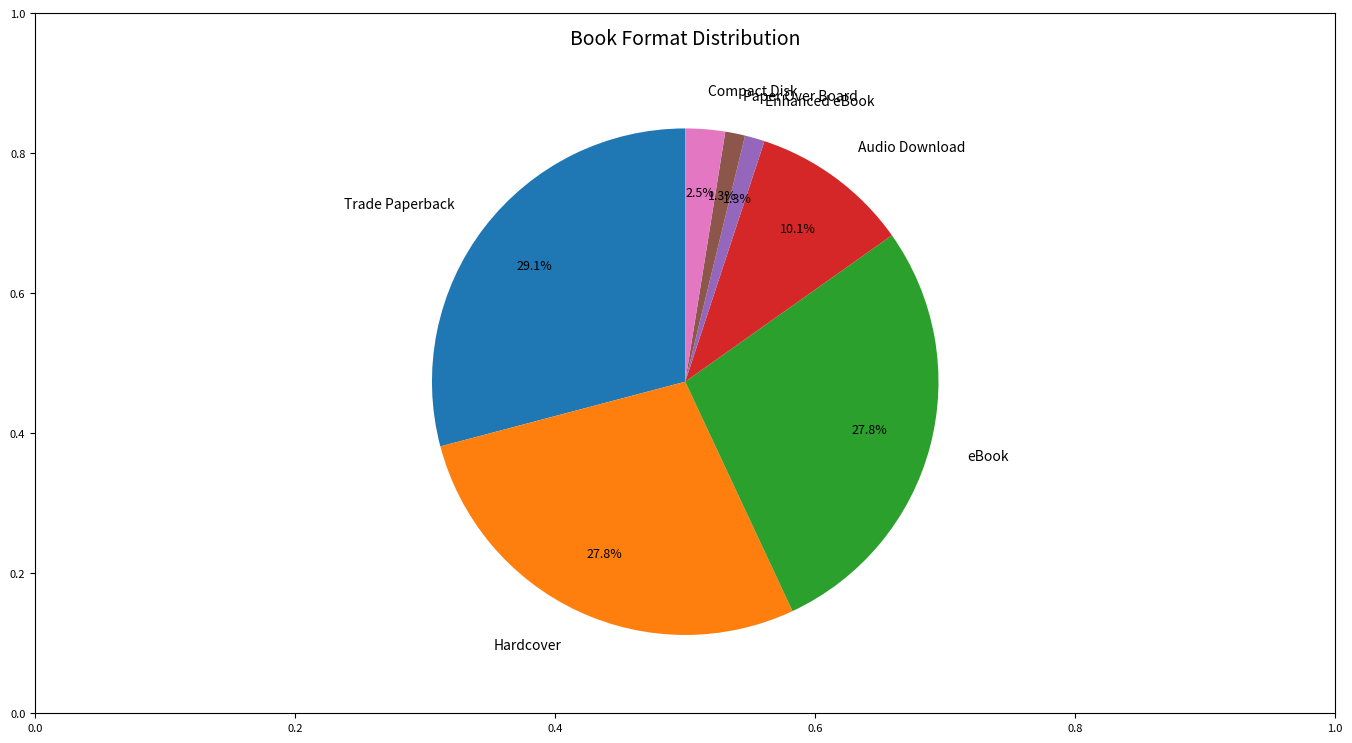

How many slices are in this pie chart?

7